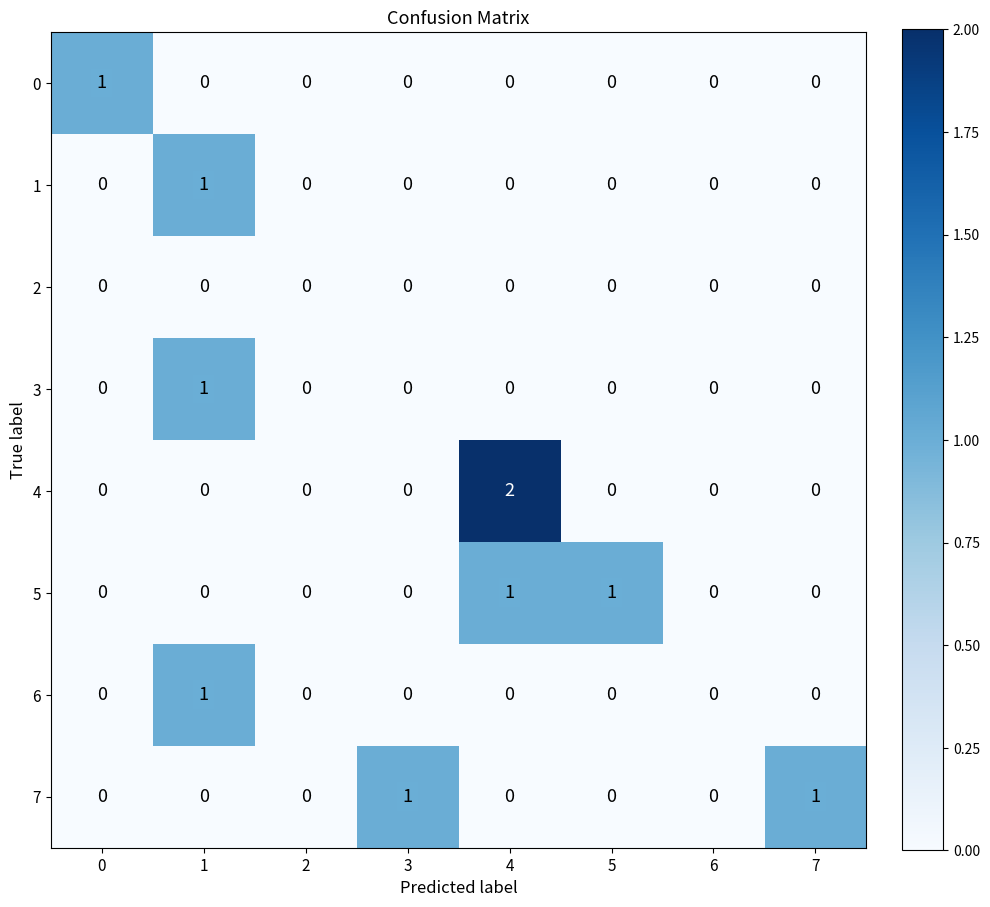

What is the total value across all series at 1?

3